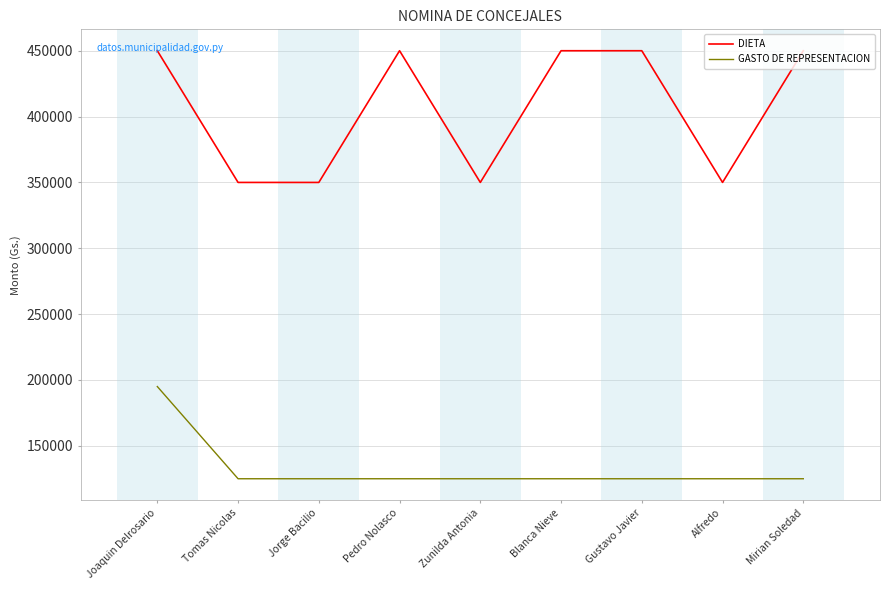

Is this an area chart (filled region under the line)?

No